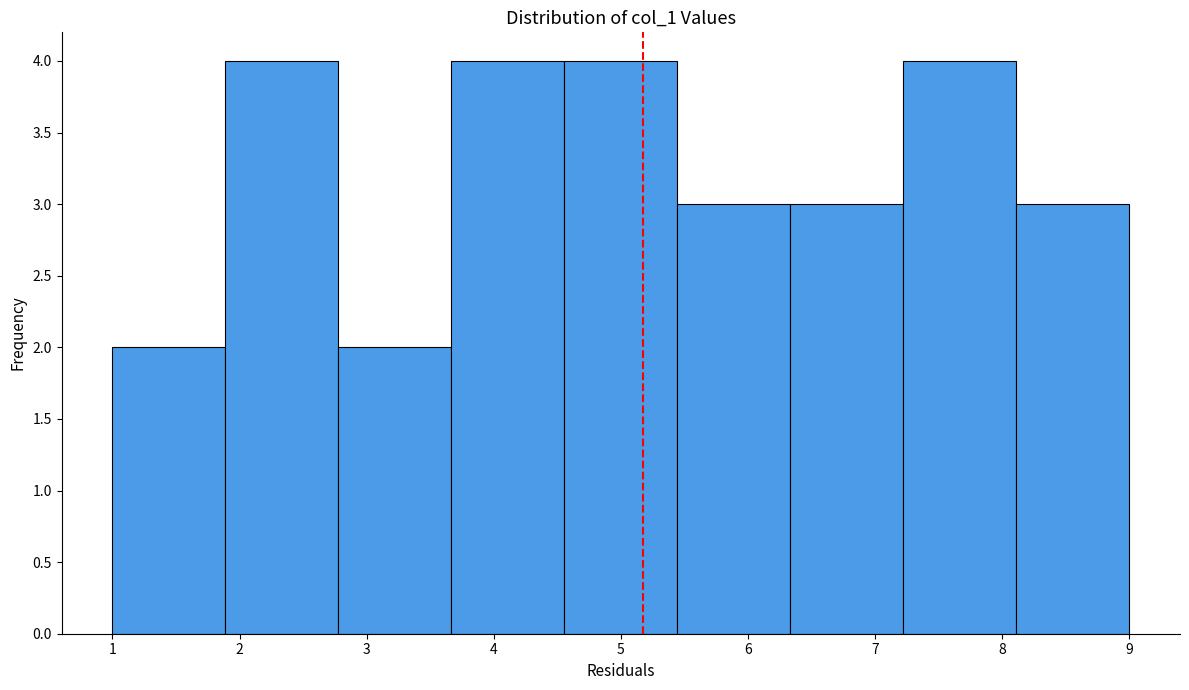

How tall is the bar that spans 7.2 to 8.1 on the x-axis? Neither the bar edges nor the heights are printed on the chart, so give them approximately, as read against the axes.

4